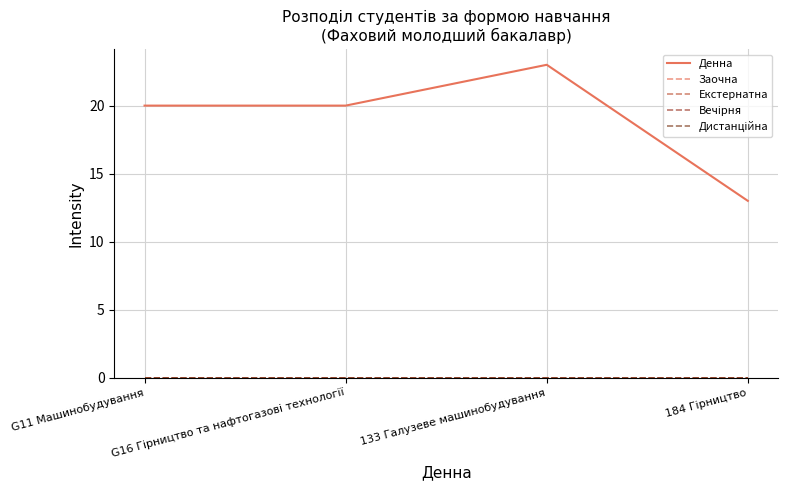

At G11 Машинобудування, list the series in order from largest to smallest.

Денна, Заочна, Екстернатна, Вечірня, Дистанційна